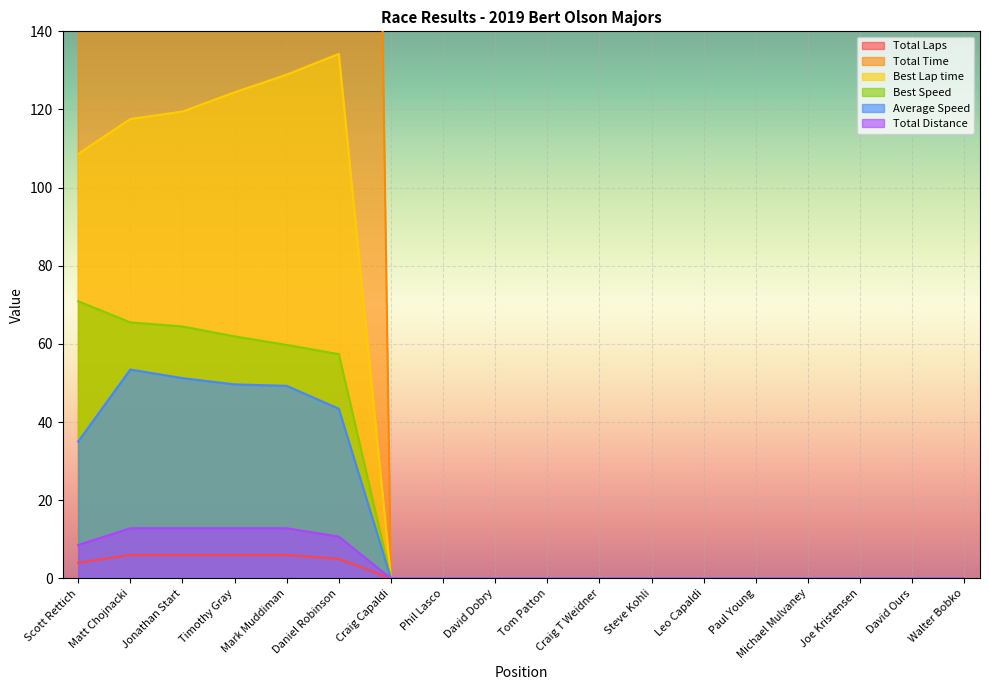

Which series has the largest total across all categories?

Total Time